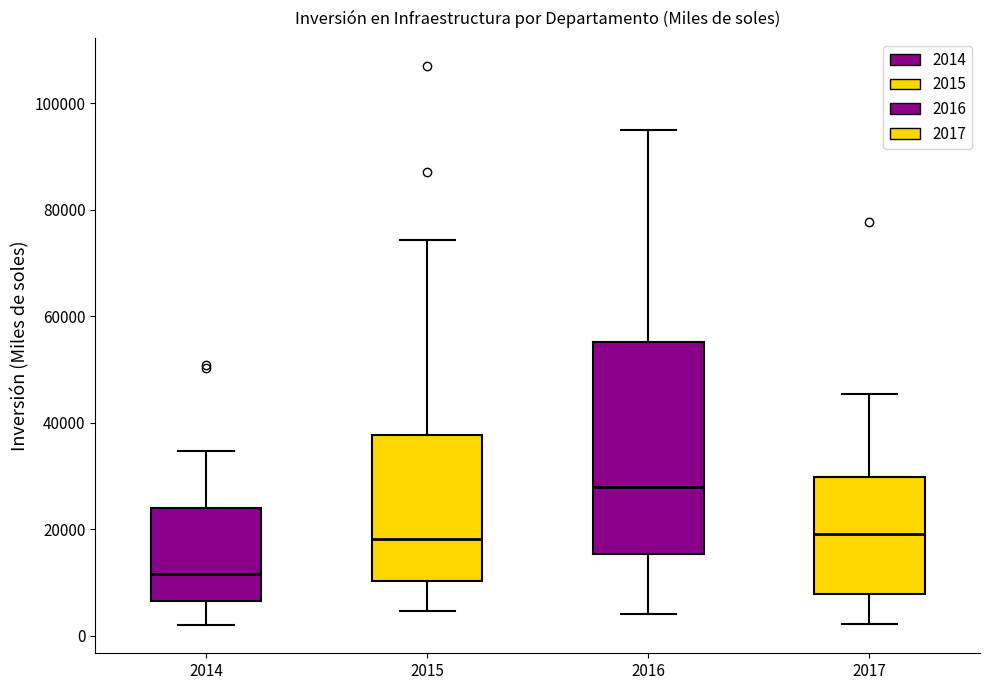

Which box's median line is the lowest?

2014